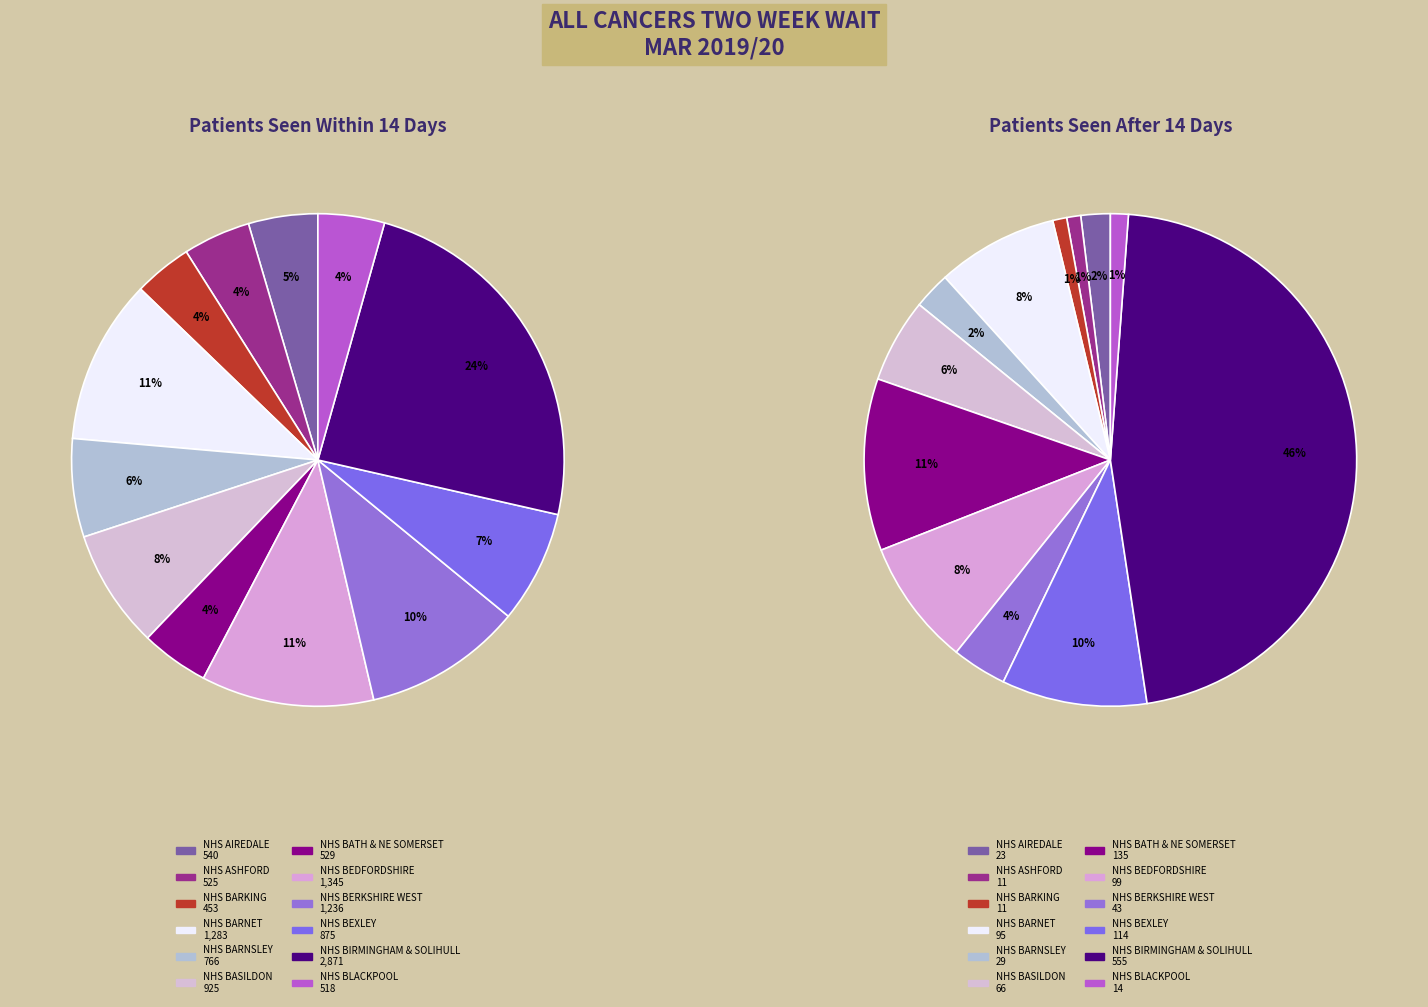

How many slices are in this pie chart?

12